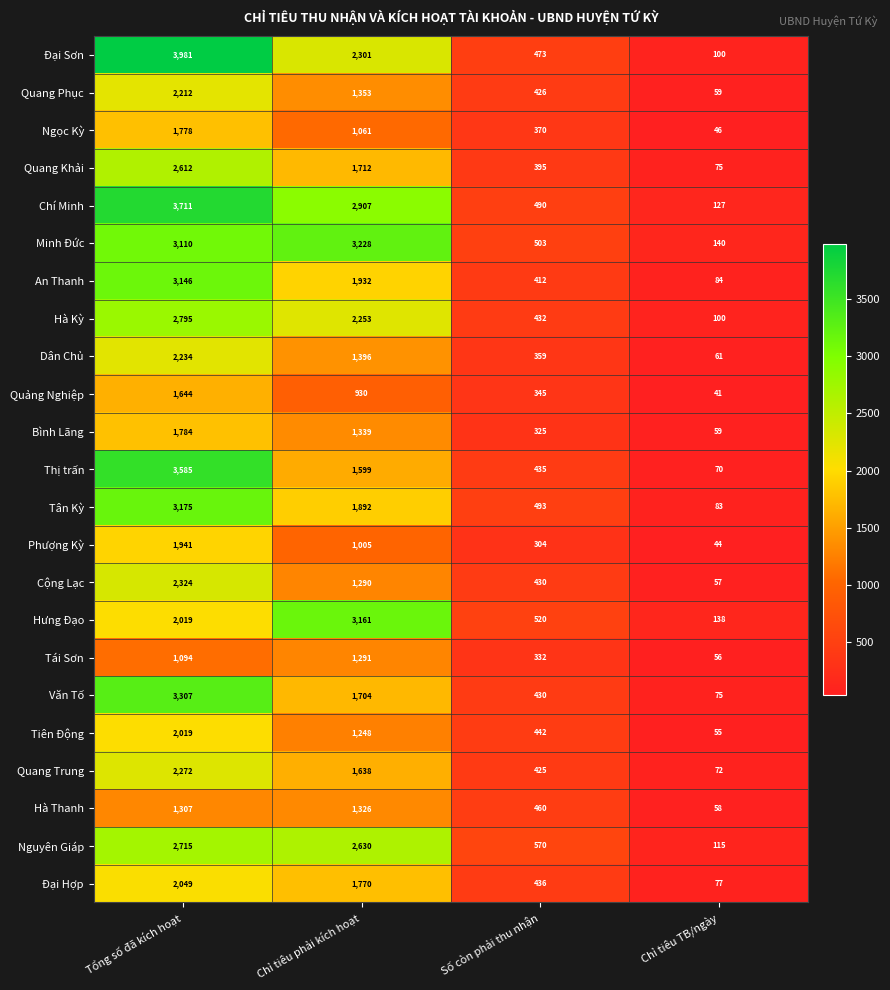

What is the spread (max minus min) of values at Tổng số đã kích hoạt?

2887